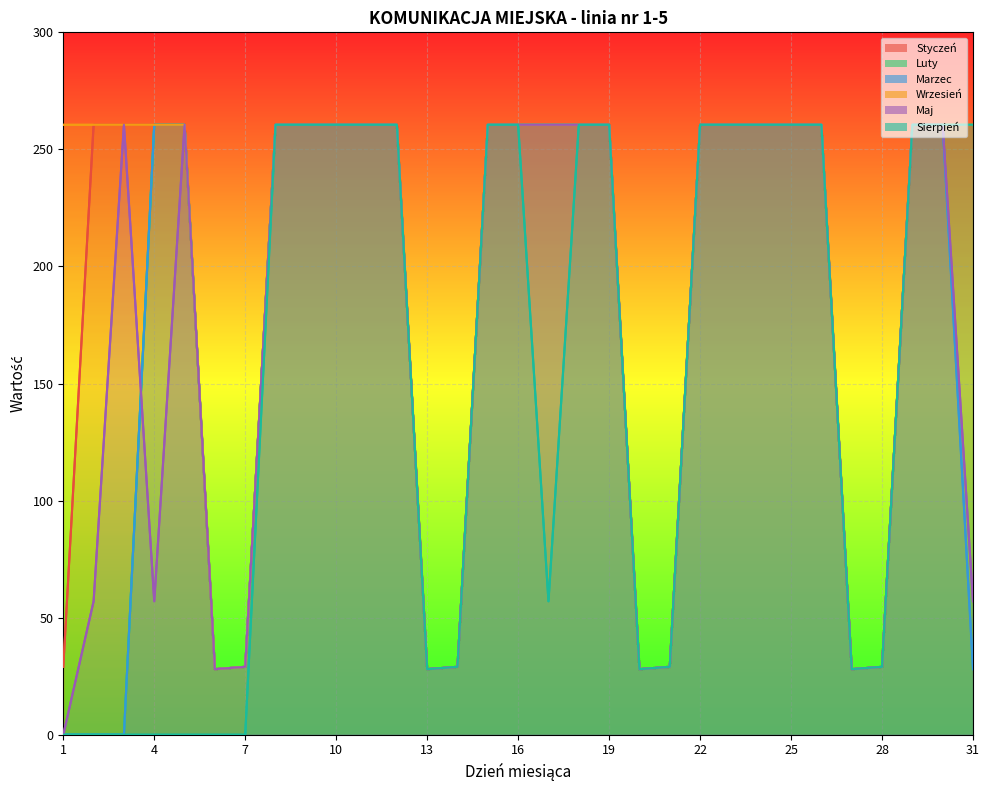

True or false: Marzec has a value of 398.3 at 22.

False